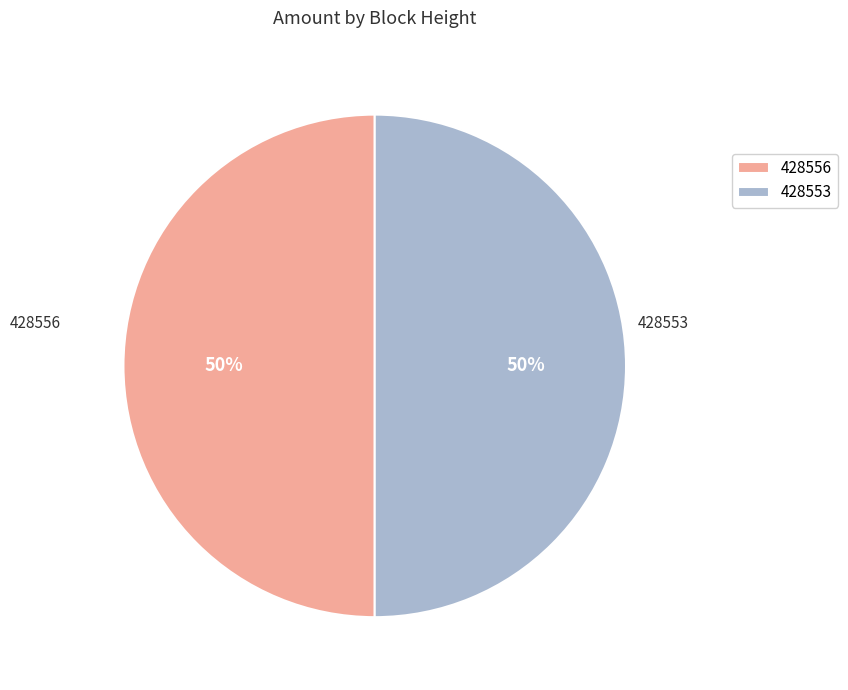

To the nearest percent, what is the combined percentage of 428553 and 428556?

100%